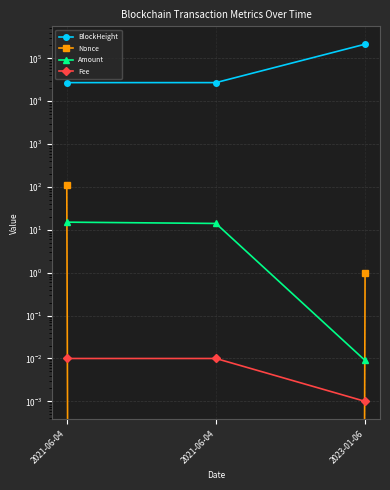

Does the chart display data point markers on the line(s)?

Yes